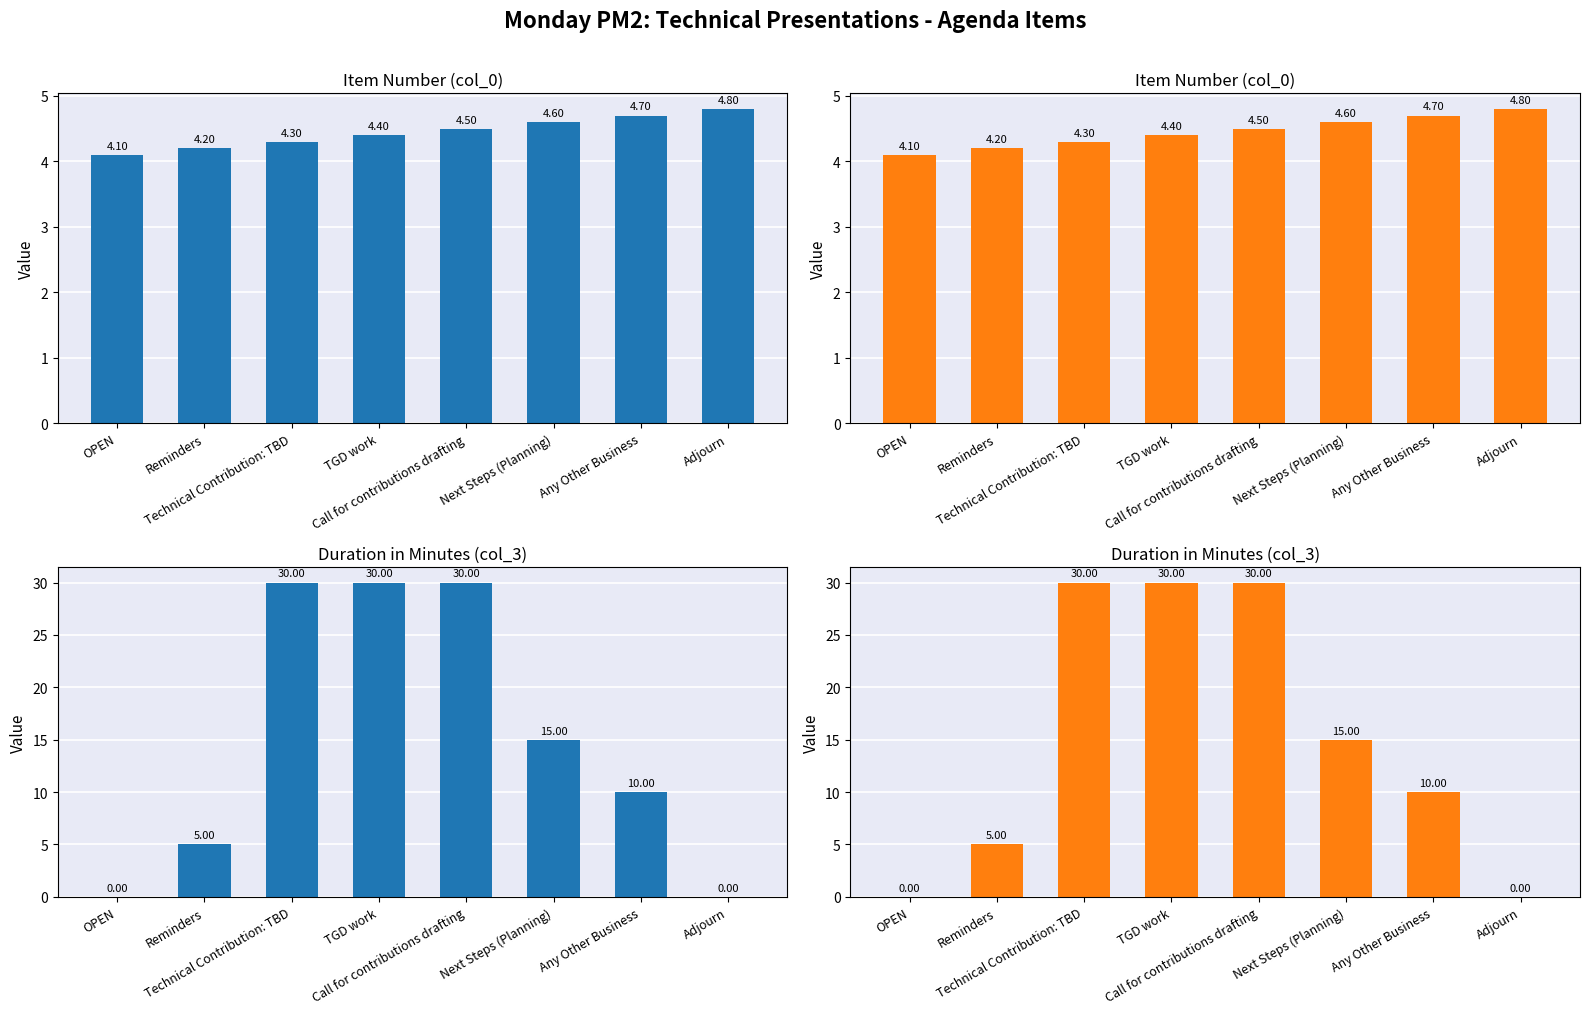

Between TGD work and Next Steps (Planning), which series saw the biggest shift?

col_3